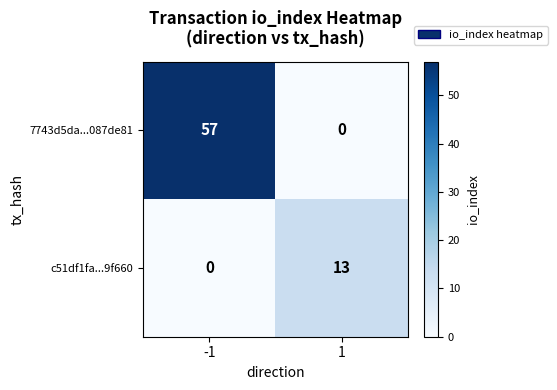

What is the sum of the 7743d5da...087de81 values at -1 and 1?

57